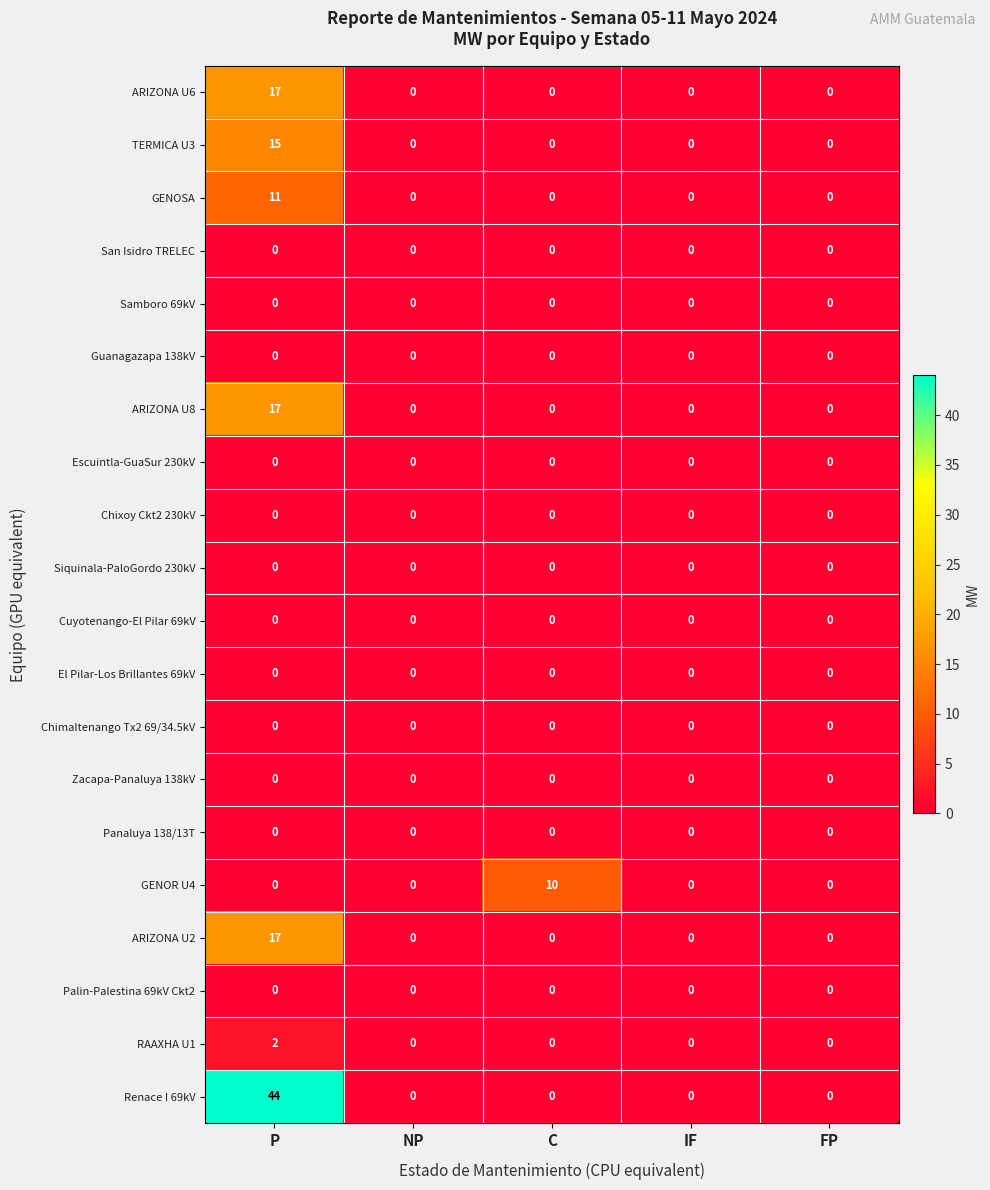

What is the maximum value shown in the chart?

44